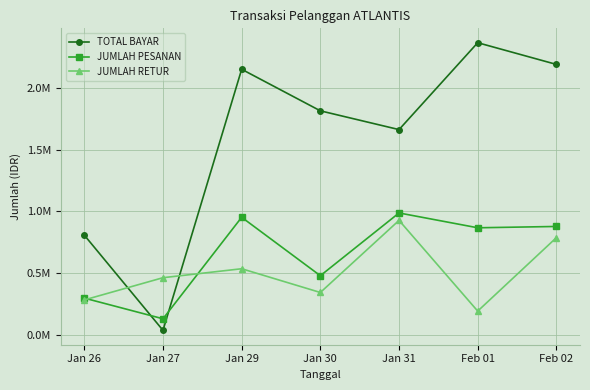

What is the value of the JUMLAH PESANAN point at the 5th from the left?

1.0